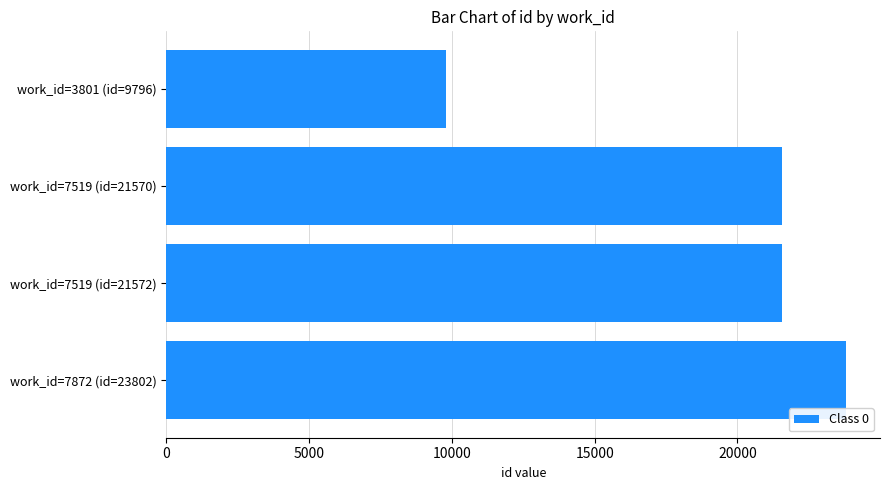

The value at work_id=3801 (id=9796) is 15540. True or false?

False